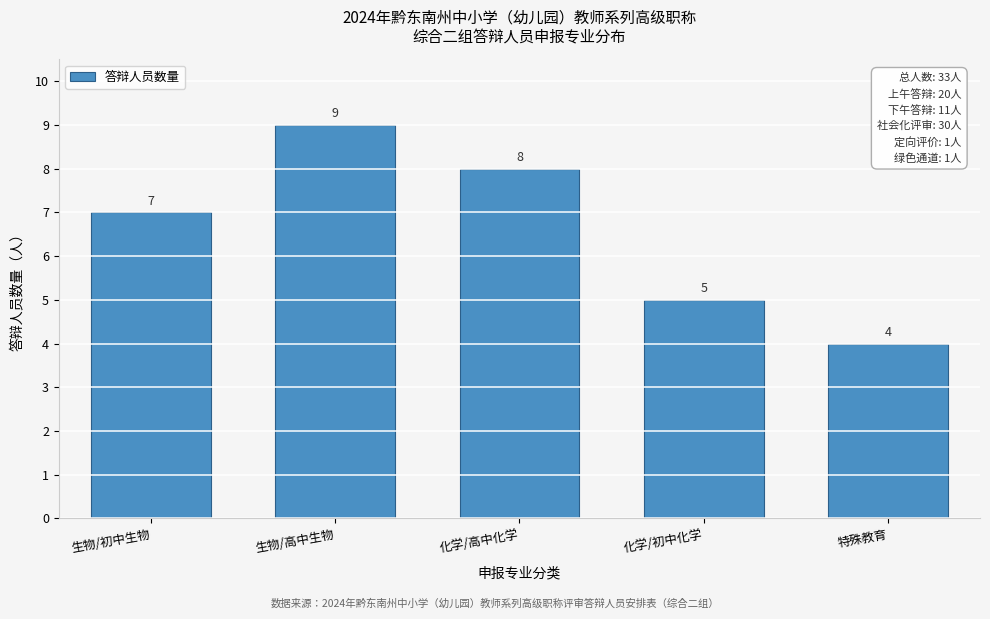

Reading left to right, extract all data points from this chart.

生物/初中生物=7	生物/高中生物=9	化学/高中化学=8	化学/初中化学=5	特殊教育=4